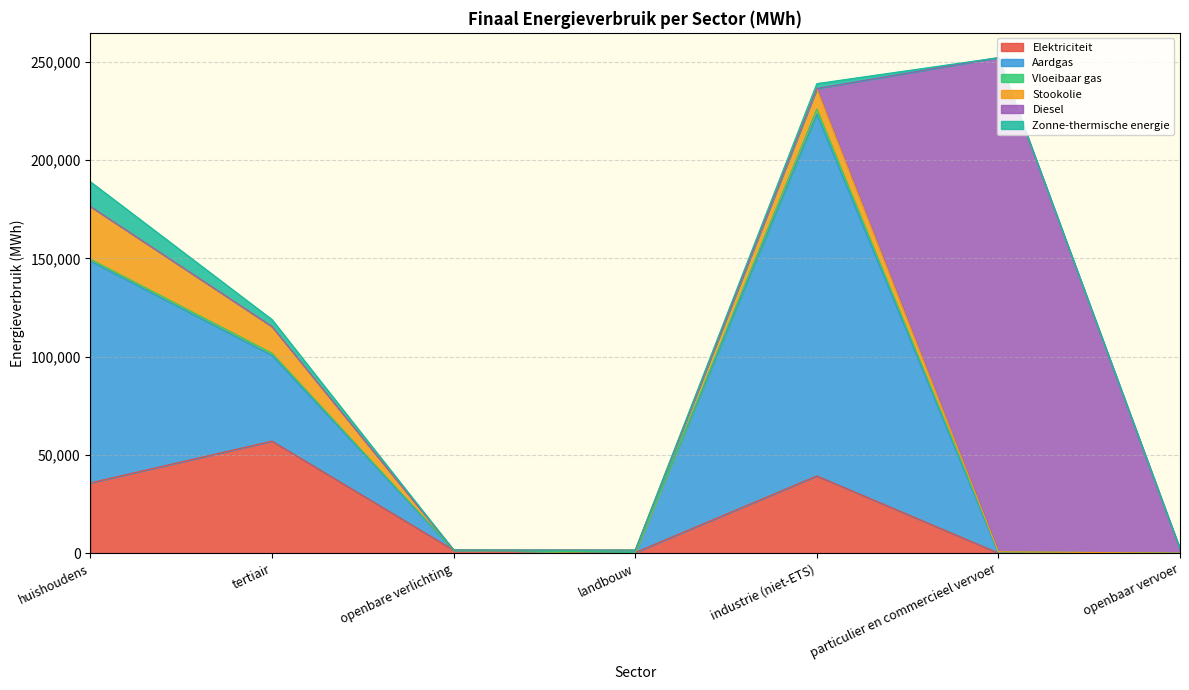

Which label corresponds to the largest value in the chart?

particulier en commercieel vervoer